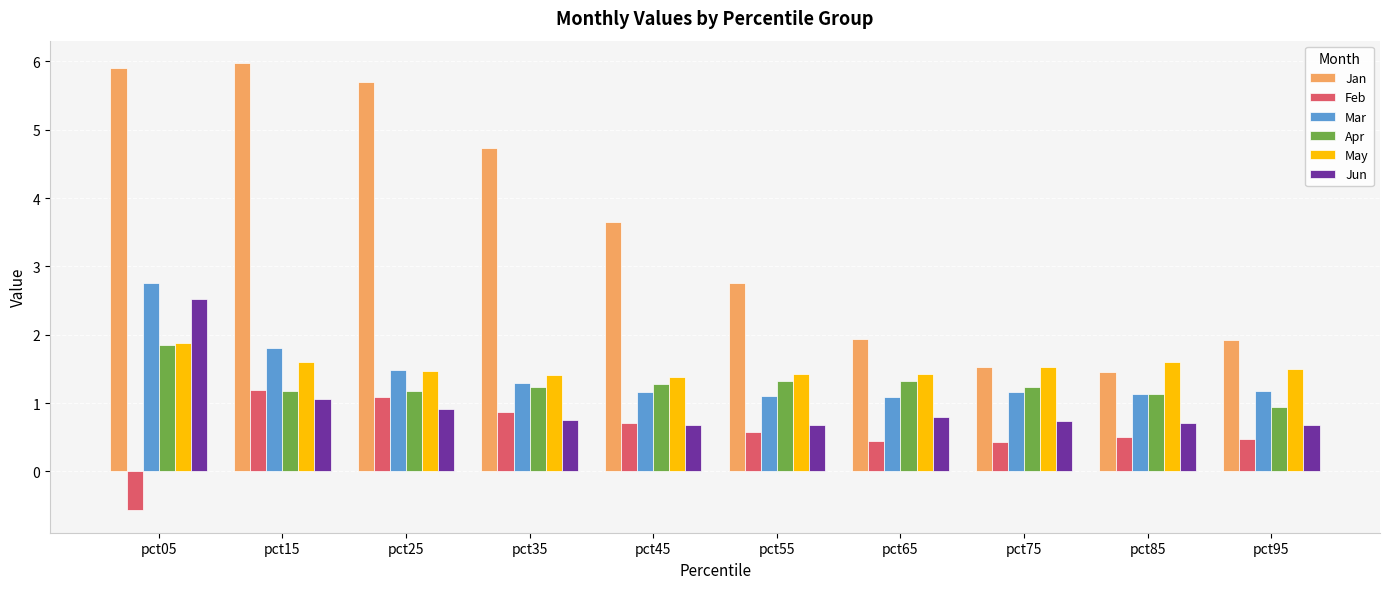

What is the difference between the highest and lowest values at pct25?

4.8